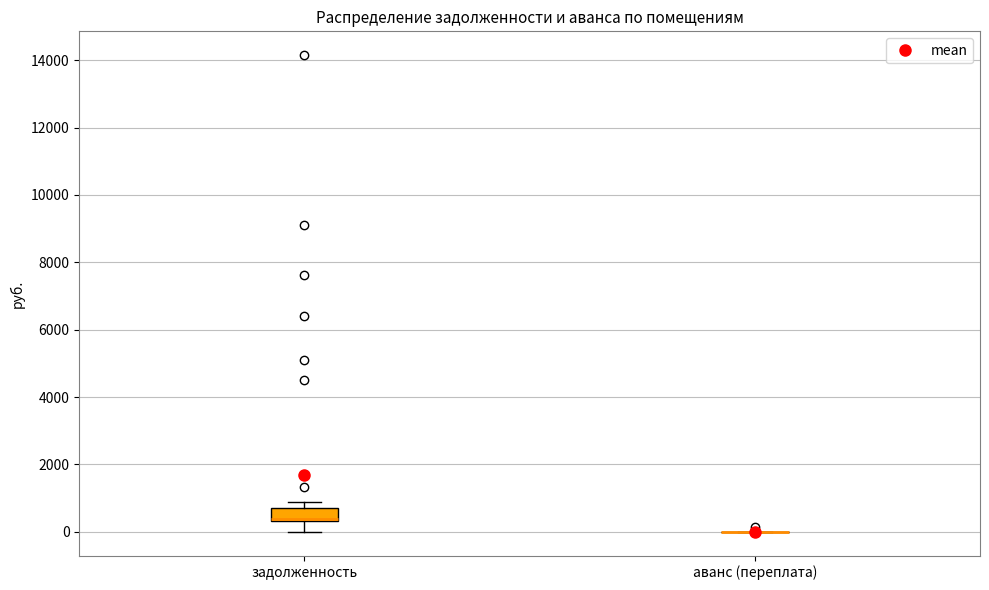

Reading left to right, transcribe this box plot: for each box, give where its median line is, the range the box spans, and where its two whiskers end, as read against the y-axis. The values are not printed on the chart, so give them approximately, as read against the axis.

задолженность: median 400 (drawn on the box's lower edge), box 400 to 800, whiskers 0 to 800 (just above the box's upper edge)
аванс (переплата): box collapsed to a line at 0, whiskers 0 to 0